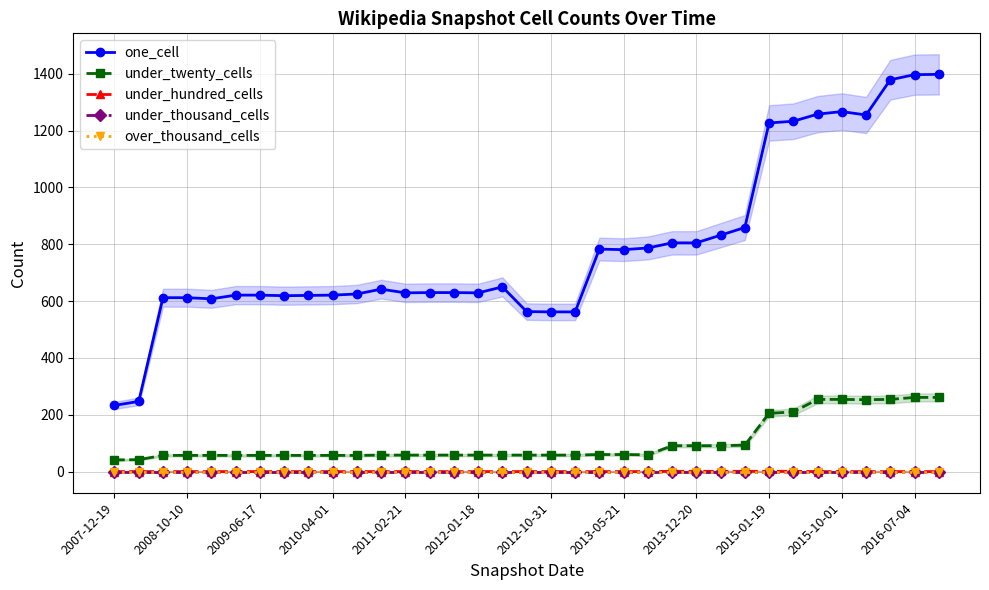

Which category has the highest value across all series?

34